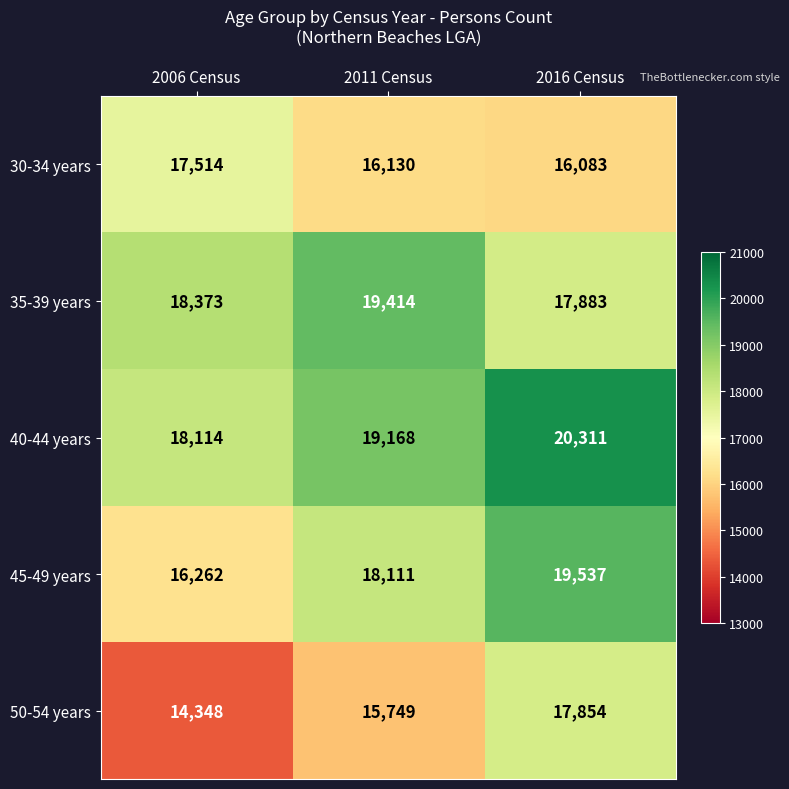

Which series changed the most between 2011 Census and 2016 Census?

50-54 years